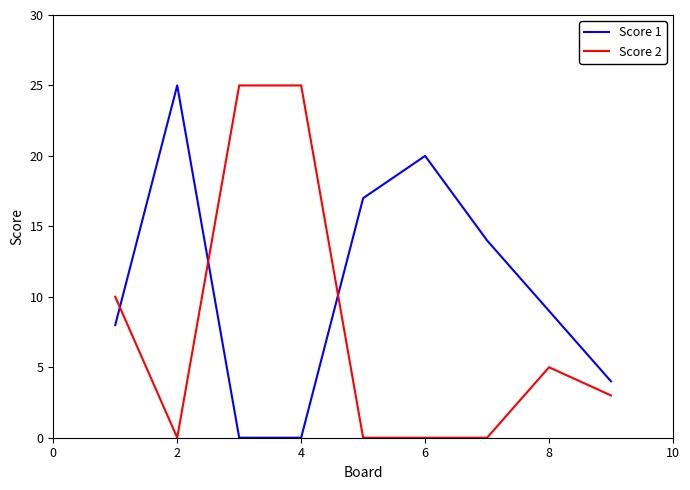

True or false: Score 1 and Score 2 intersect in this chart.

True